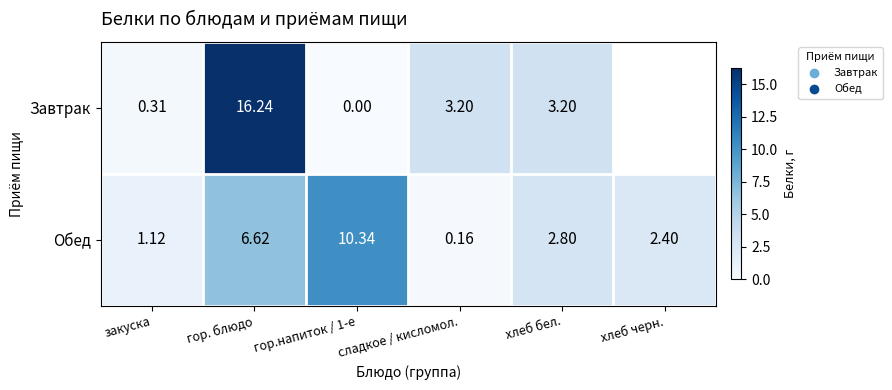

How many values in the Обед series are below 2?

2